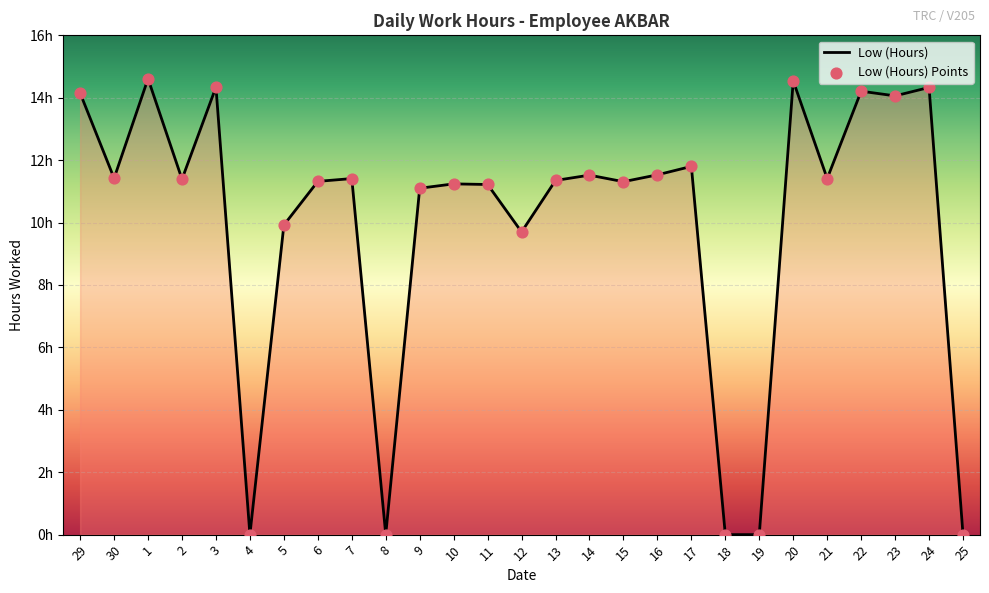

Which has a higher value, 25 or 14?

14